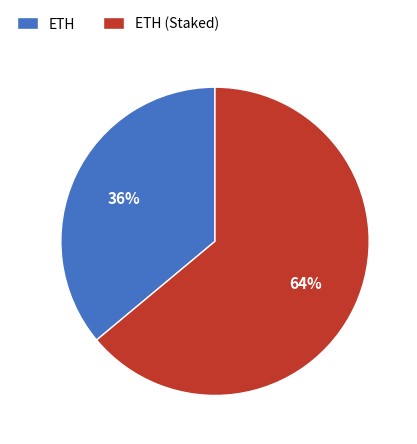

What is the ratio of the value at ETH to the value at ETH (Staked)?

0.6